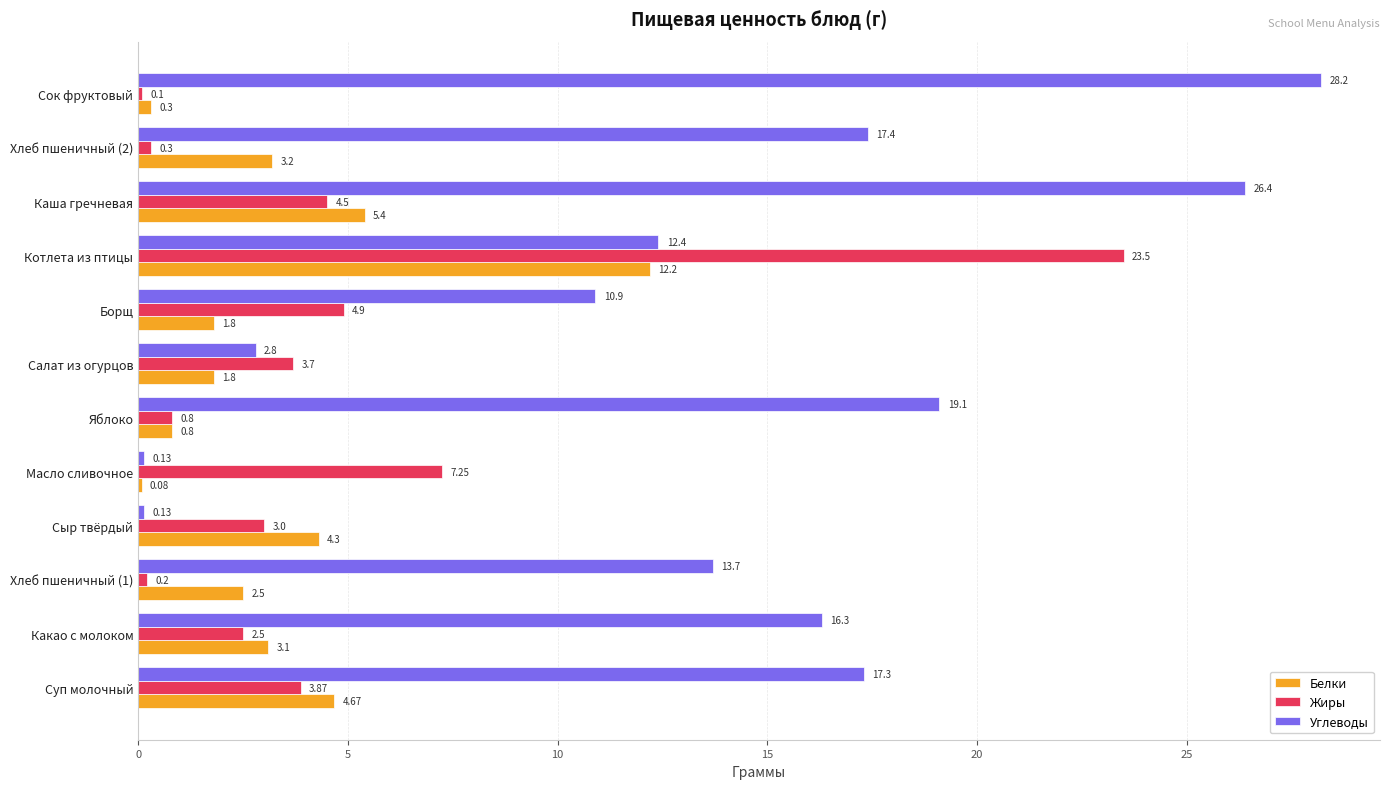

At which label does Белки reach its peak?

Котлета из птицы